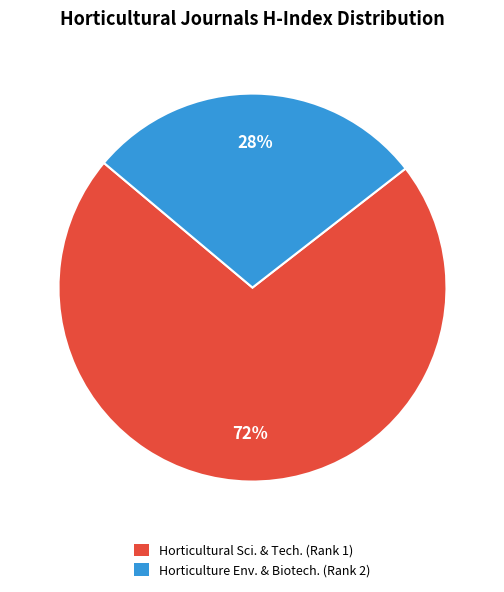

How many slices are in this pie chart?

2